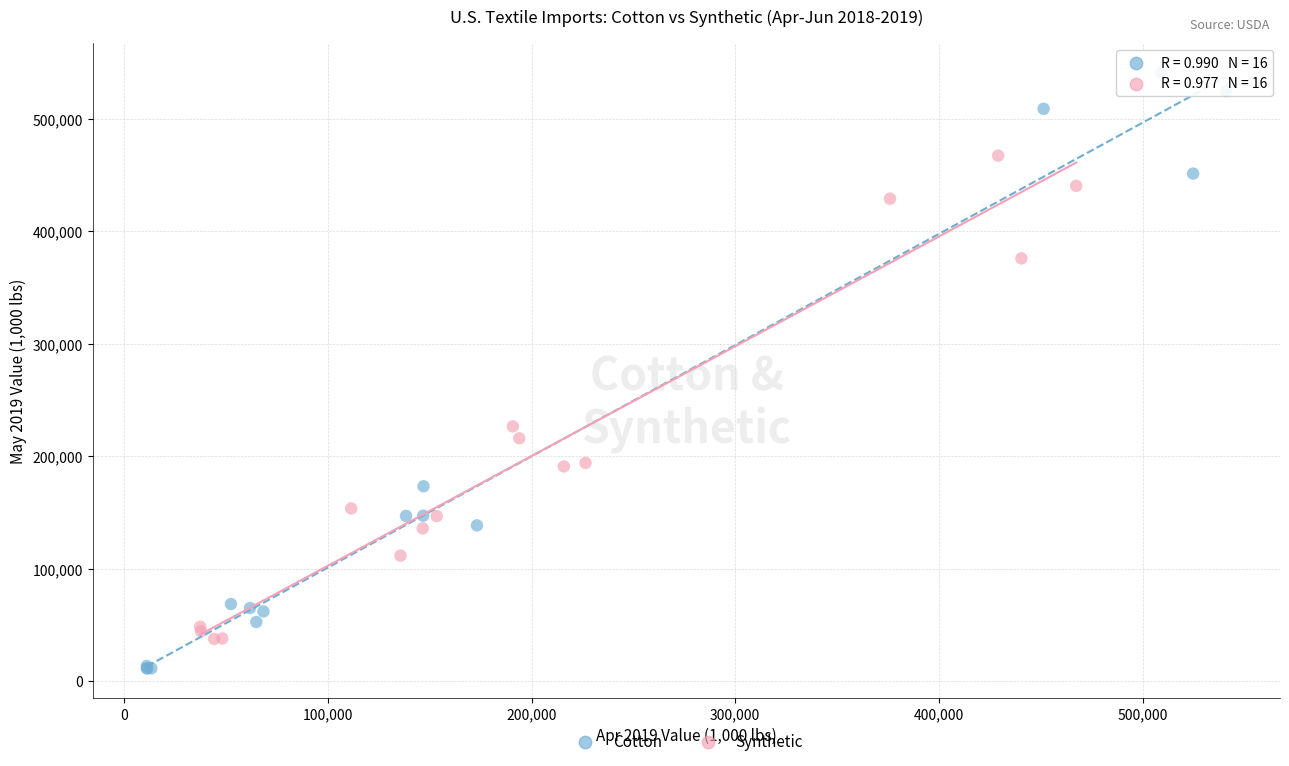

Which series has the largest Y range (max minus min)?

Cotton